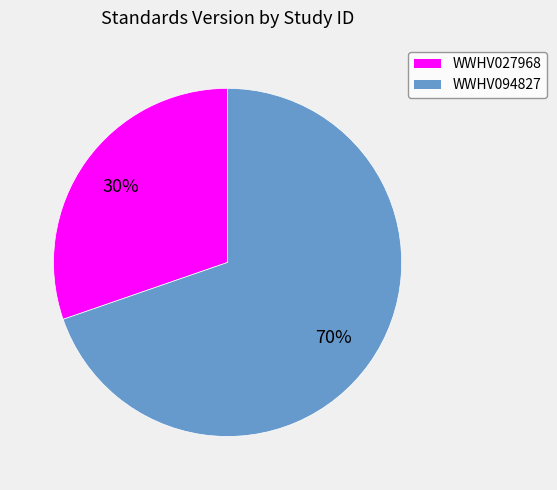

Count the number of slices in the pie.

2